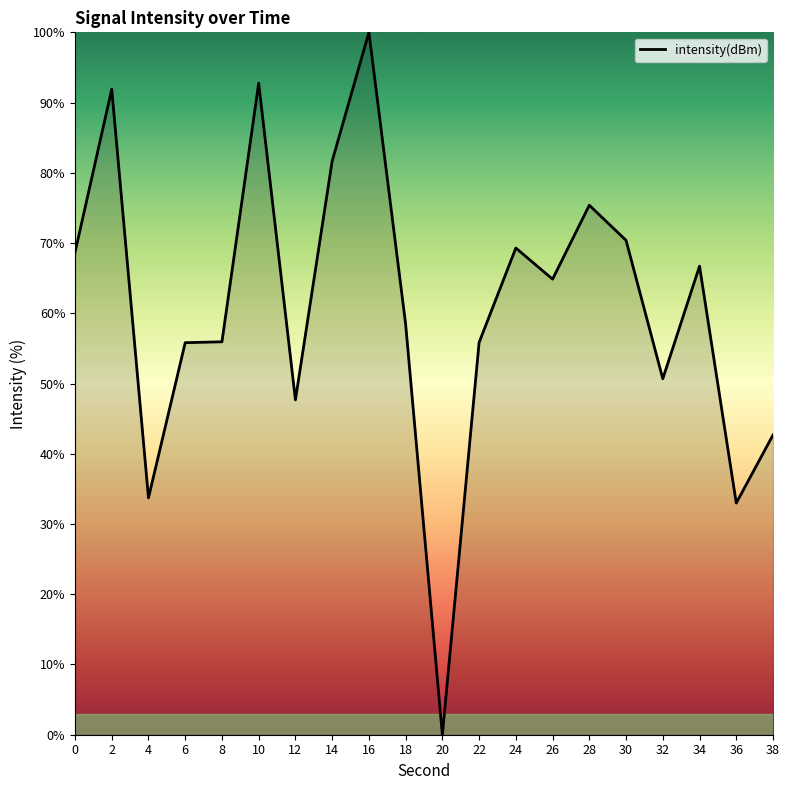

What is the difference between the values at 28 and 24?

6.1